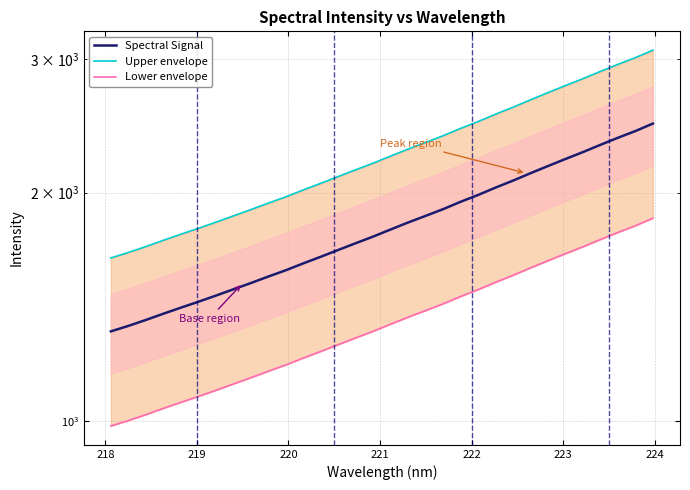

The Upper envelope series shows 991.0 at 18. True or false?

False